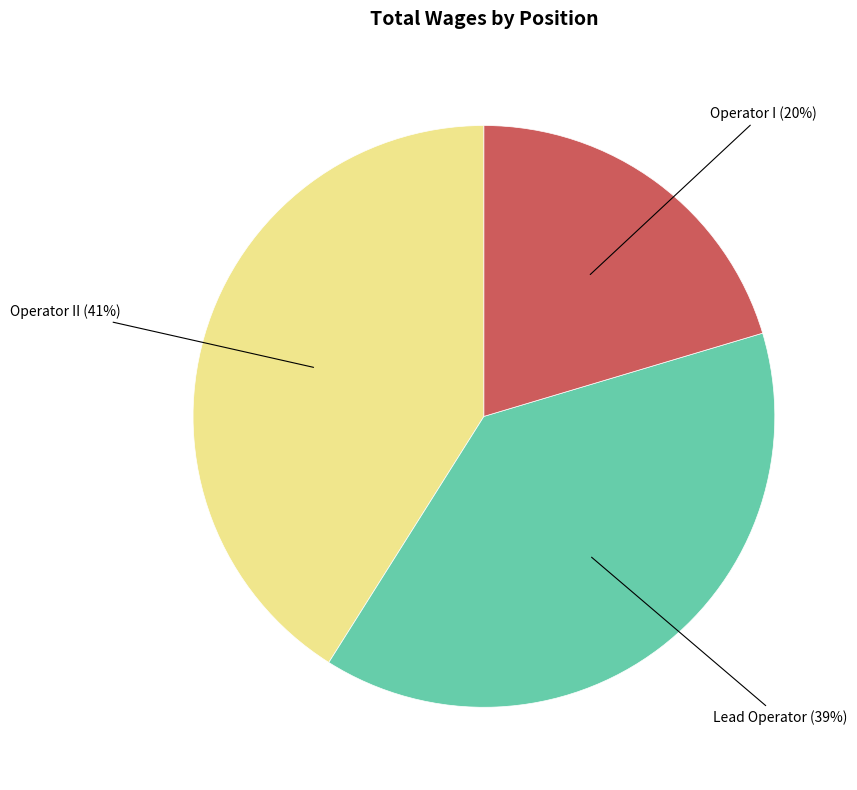

True or false: Lead Operator accounts for 39% of the total.

True